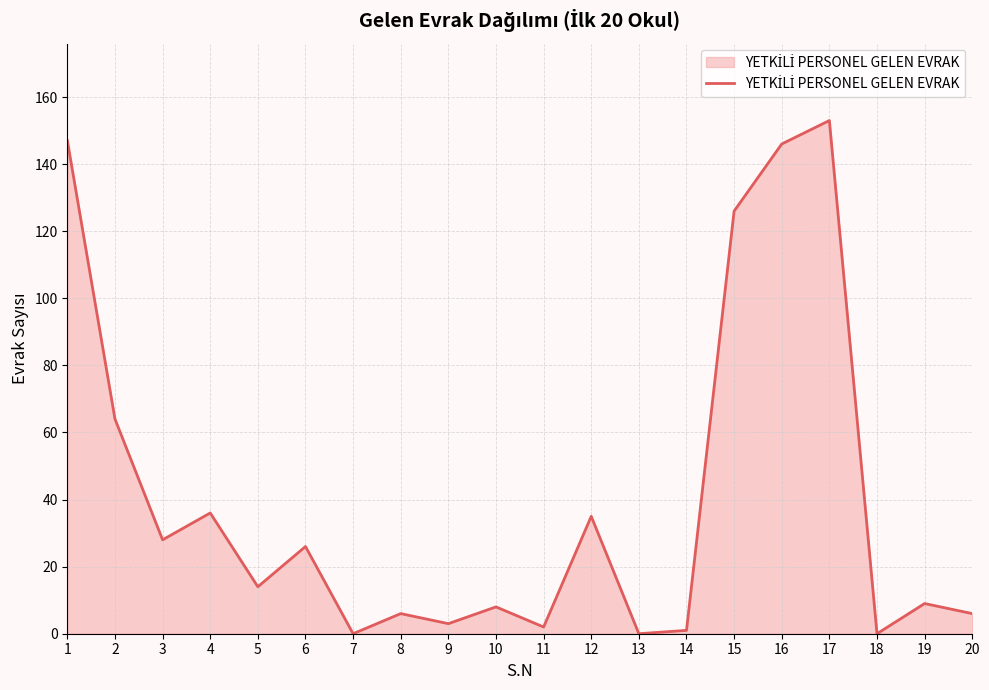

Reading left to right, transcribe all the data shown in this chart.

147	64	28	36	14	26	0	6	3	8	2	35	0	1	126	146	153	0	9	6